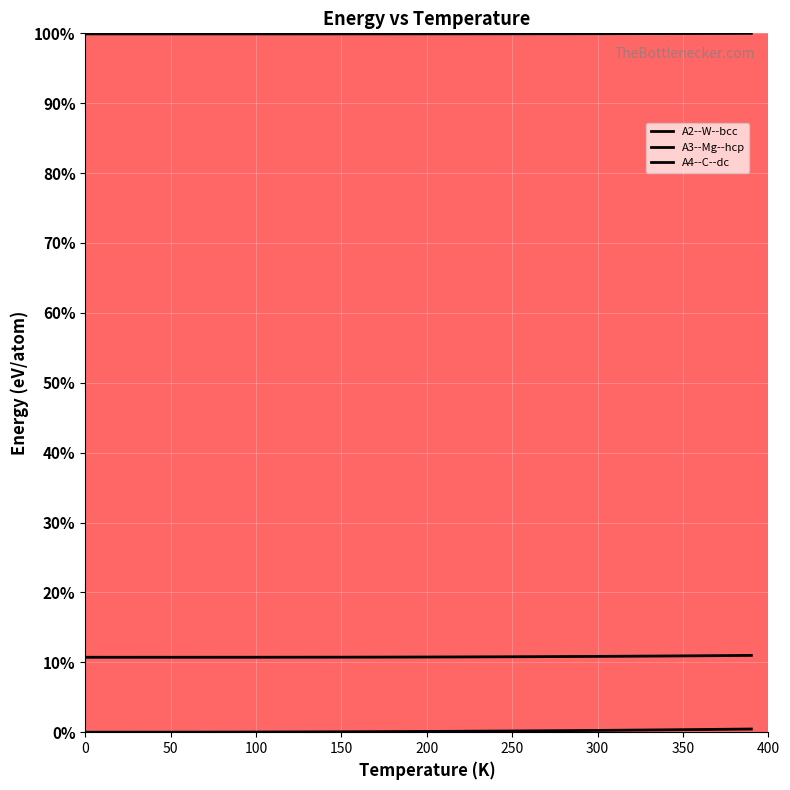

What is the sum of all A3--Mg--hcp values?

5.9